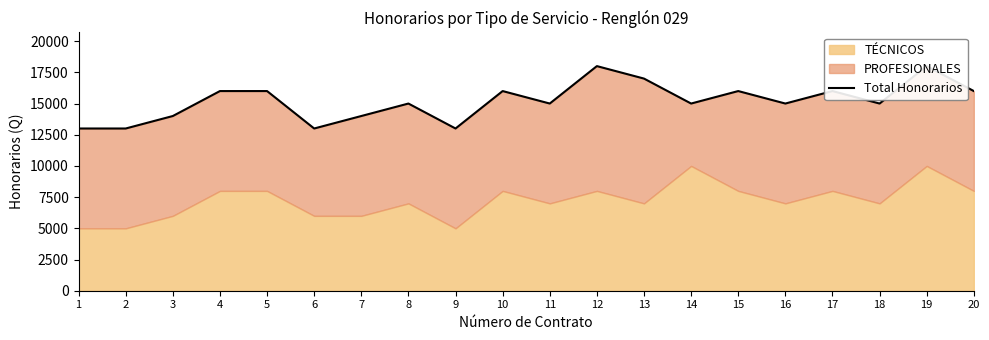

How many categories are shown in the chart?

20